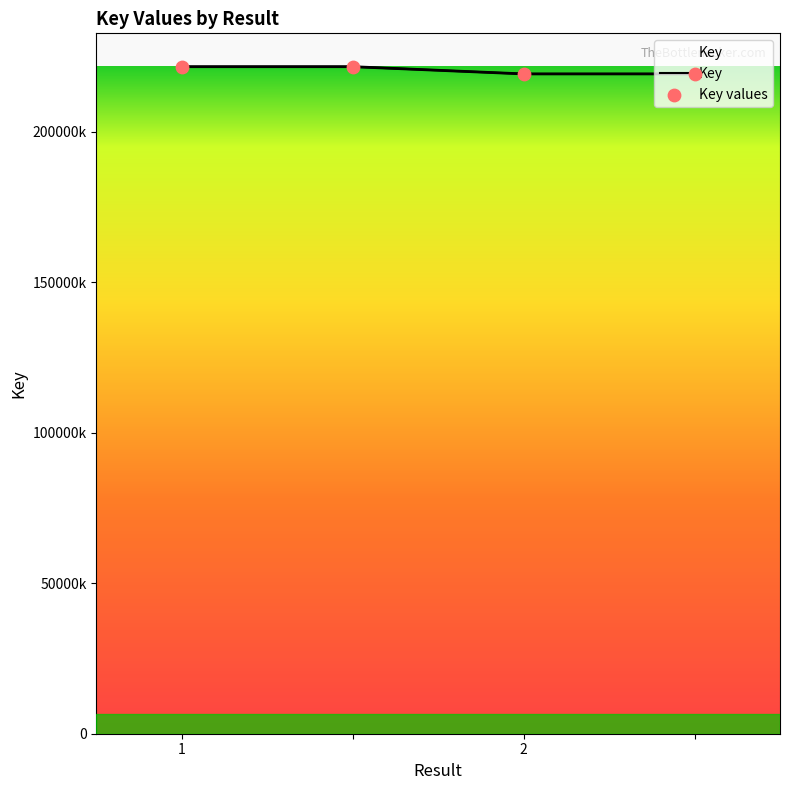

What is the ratio of the value at 1 to the value at ?

1.0